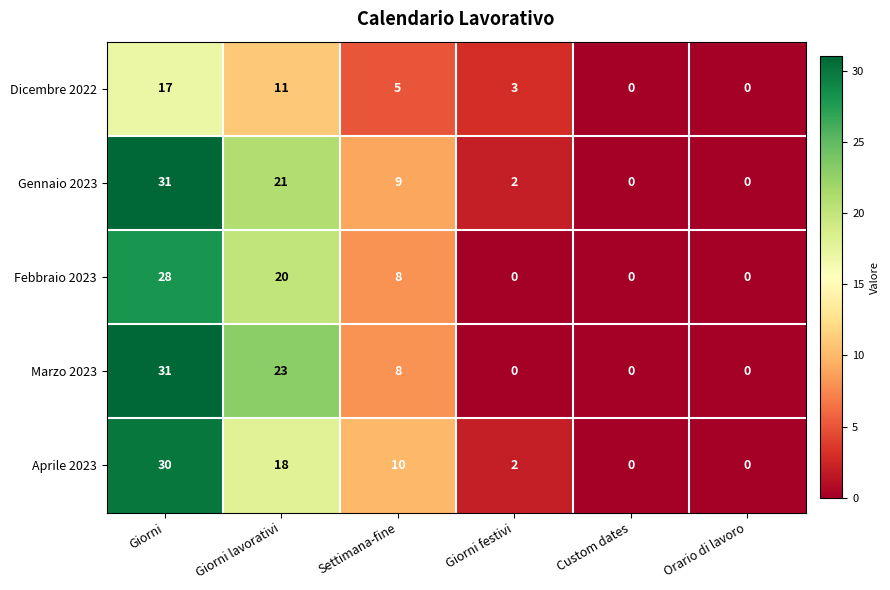

What is the difference between the second highest and minimum values in the Gennaio 2023 series?

21